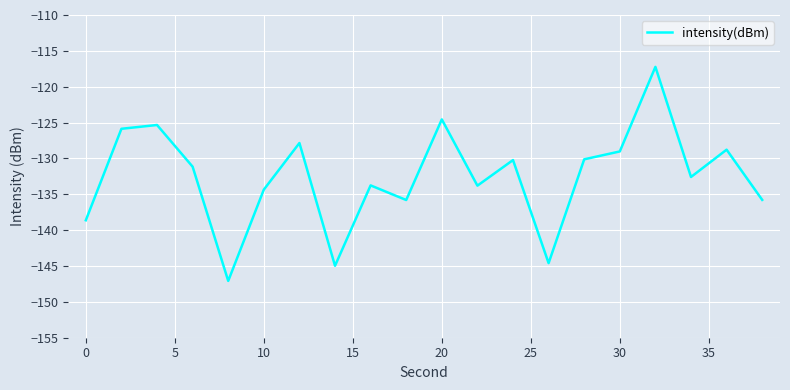

Does the chart have visible grid lines?

Yes